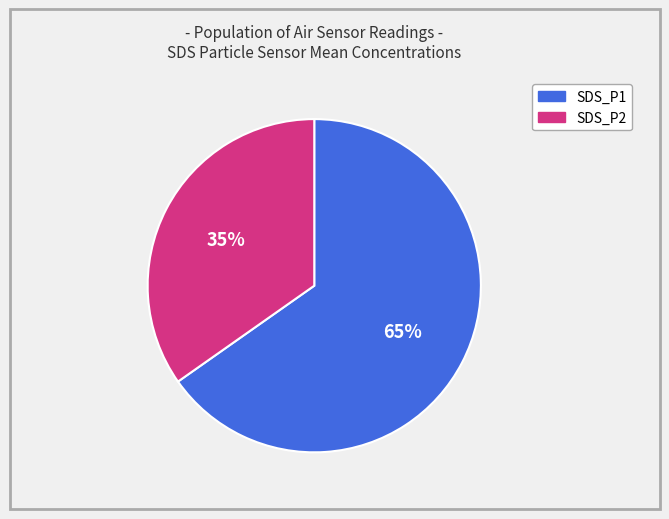

How many slices are in this pie chart?

2